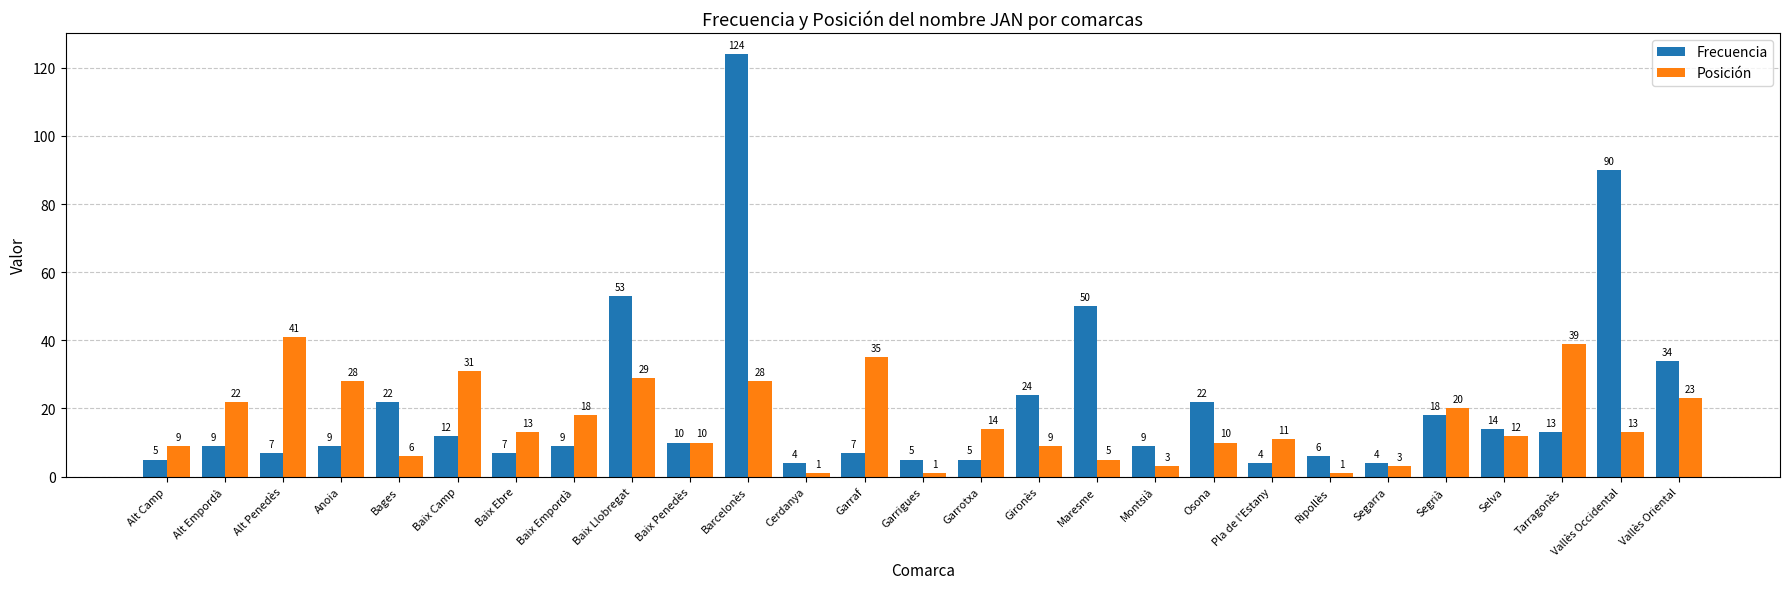

What is the total value across all series at Montsià?

12